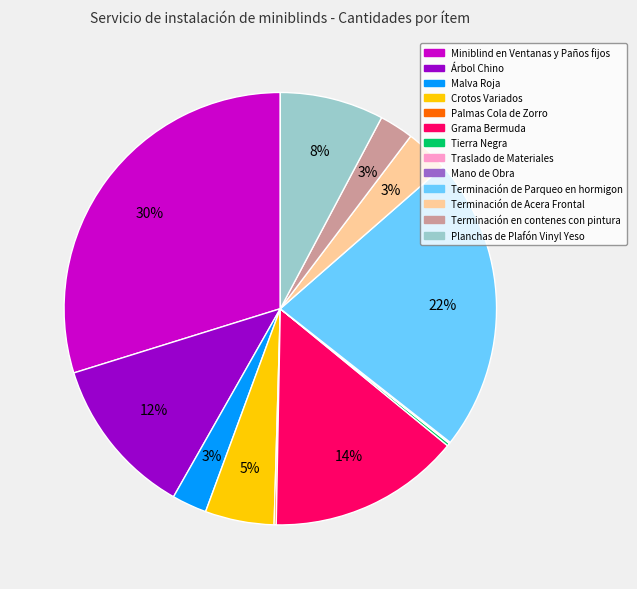

What is the ratio of the value at Malva Roja to the value at Terminación en contenes con pintura?

1.0